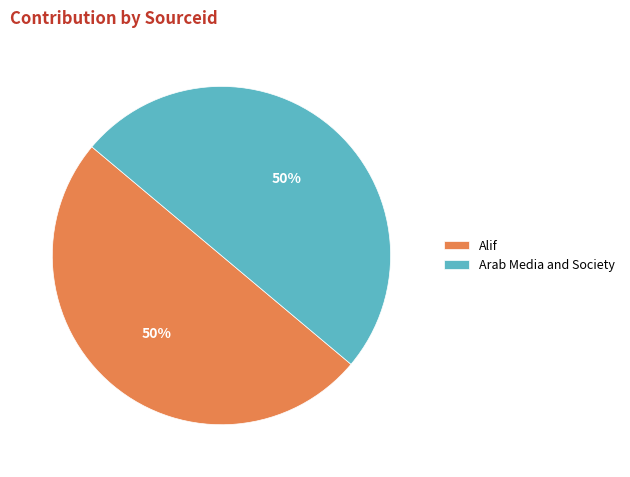

Do Arab Media and Society and Alif together represent more than half of the pie?

Yes